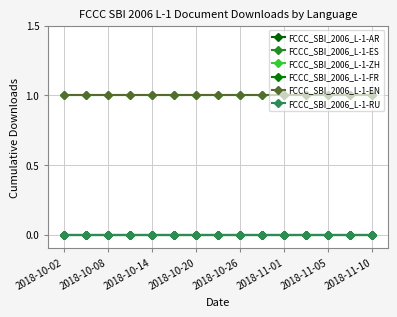

Which series has the widest spread of values?

FCCC_SBI_2006_L-1-AR